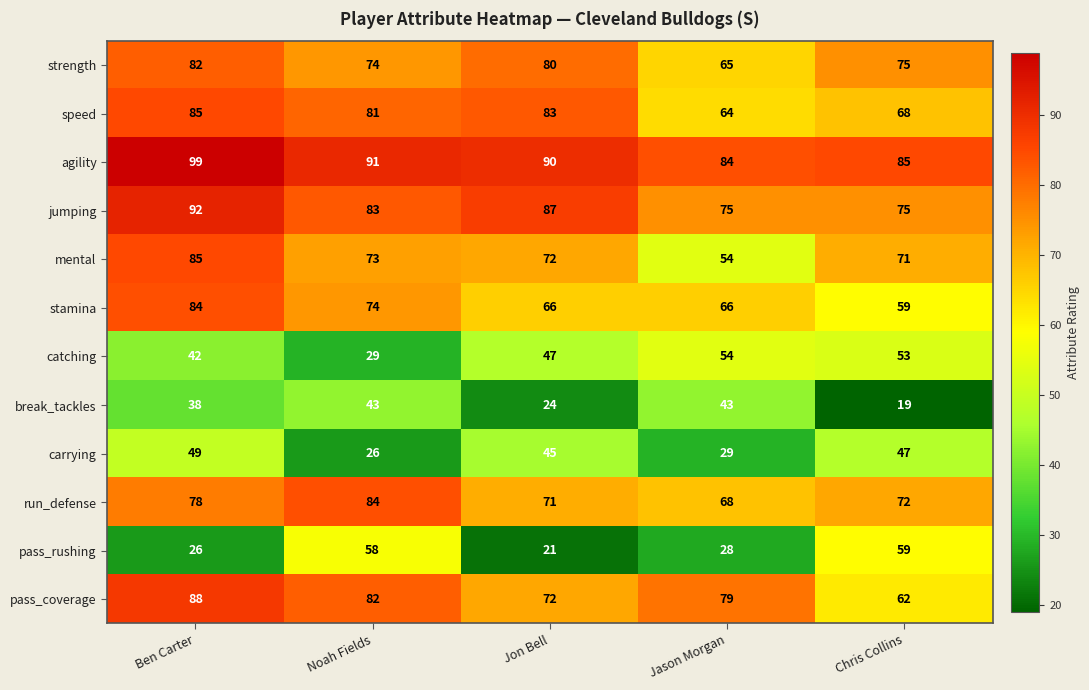

At which label does pass_coverage reach its peak?

Ben Carter